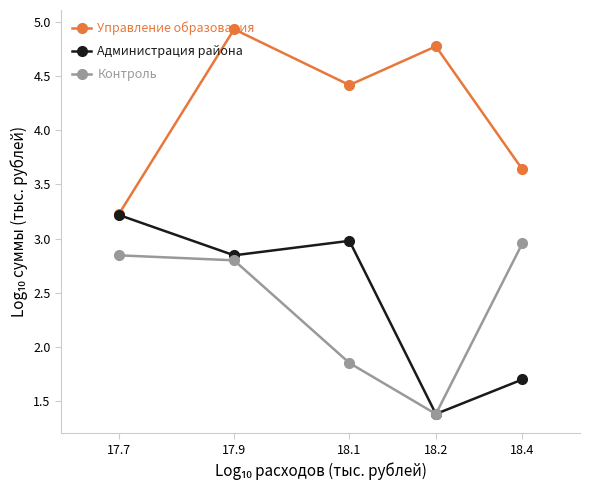

The Контроль series shows 4.4 at 17.9. True or false?

False